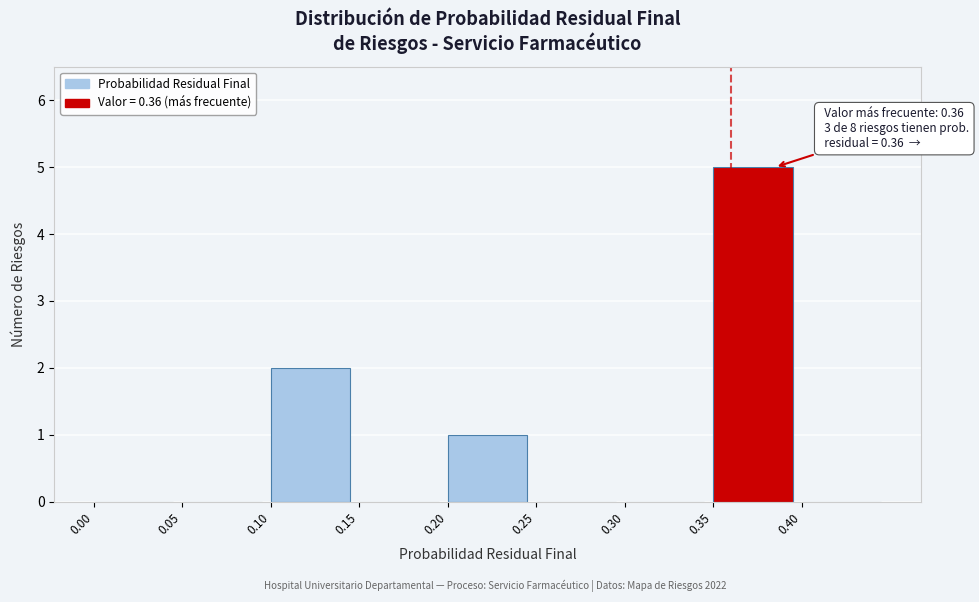

Which range on the x-axis has the tallest bar?

0.35 to 0.40